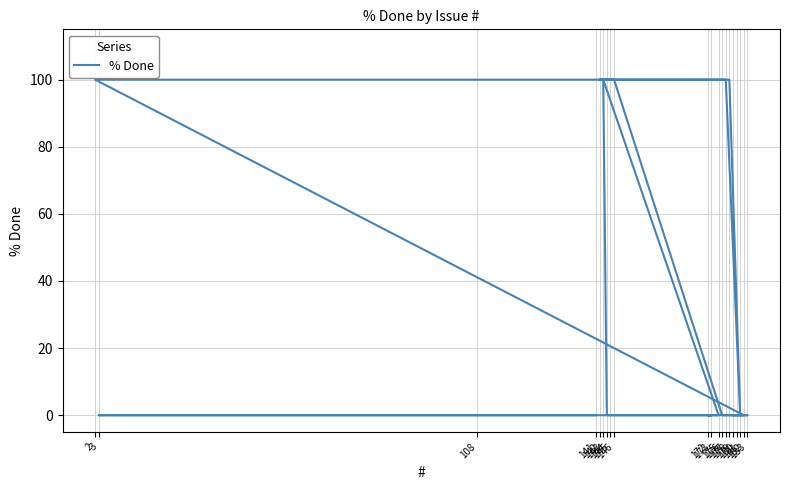

Reading left to right, what are all the values shown in this chart?

0	0	0	0	0	100	0	0	0	0	100	100	100	100	0	100	100	100	0	0